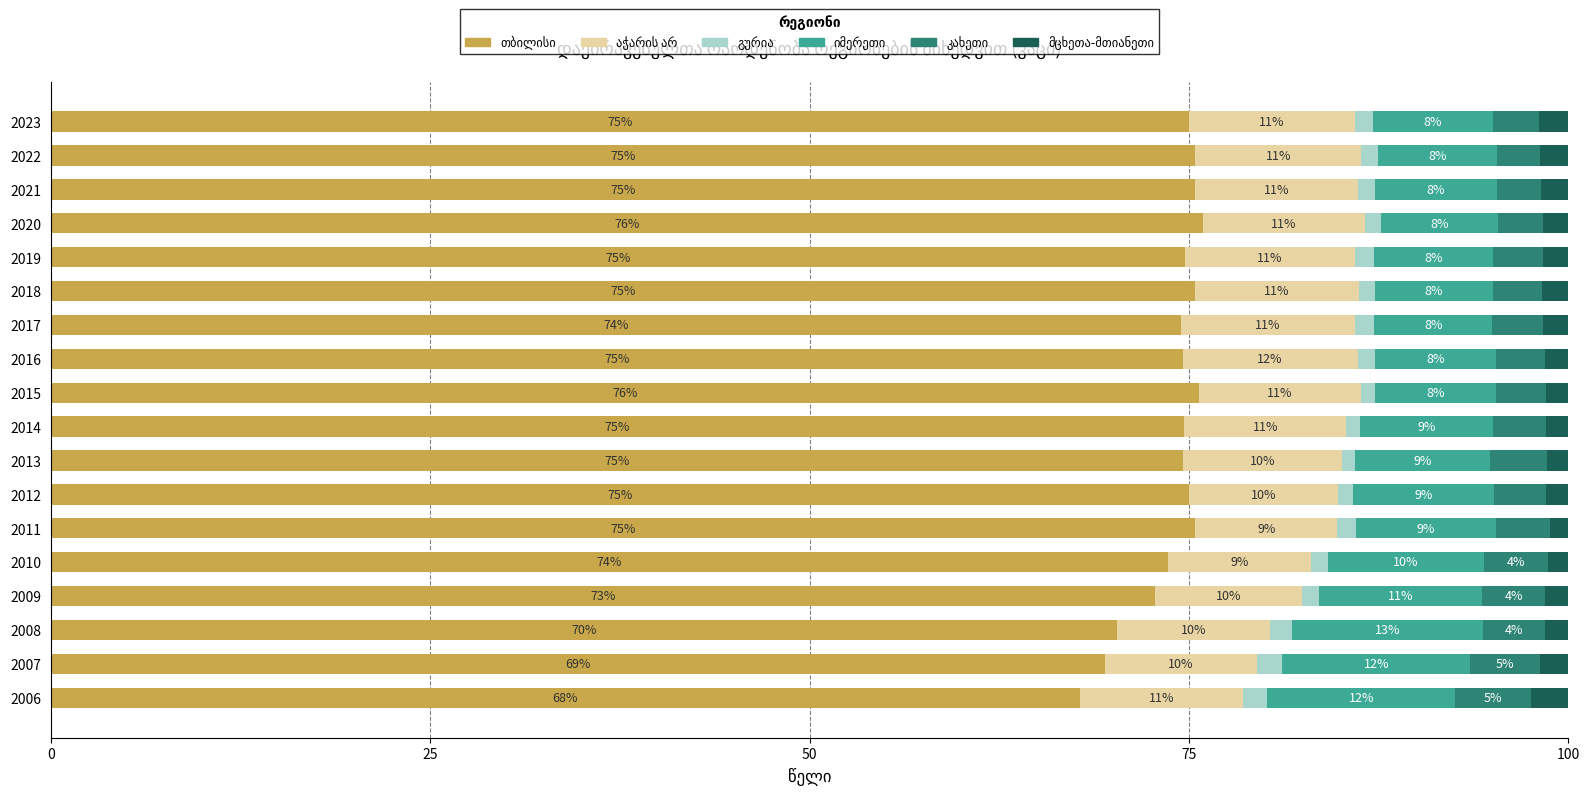

What is the total value across all series at 2023?

100.0